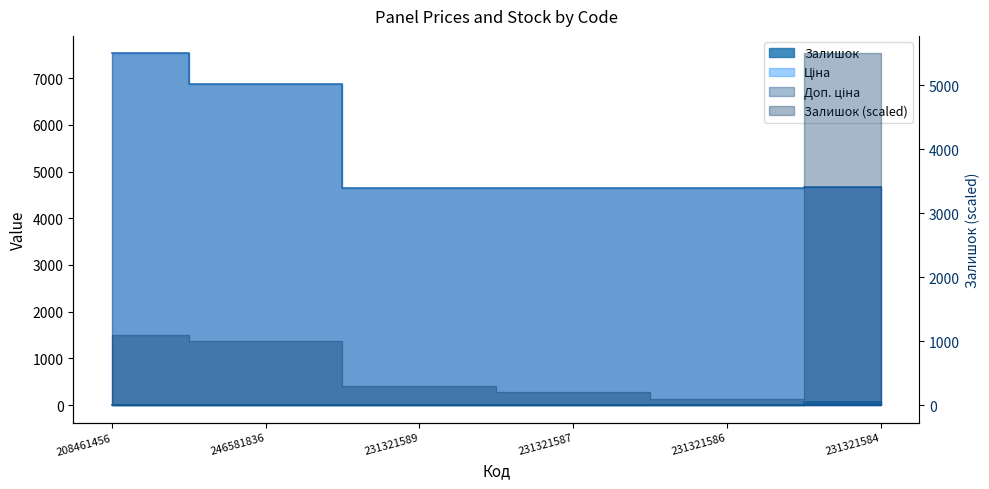

True or false: Доп. ціна has more than 2 interior local peaks.

False